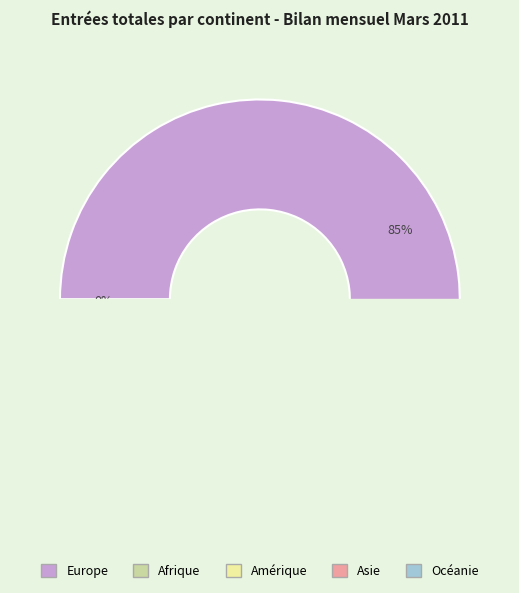

How much of the chart is everything except Asie?

95.5%